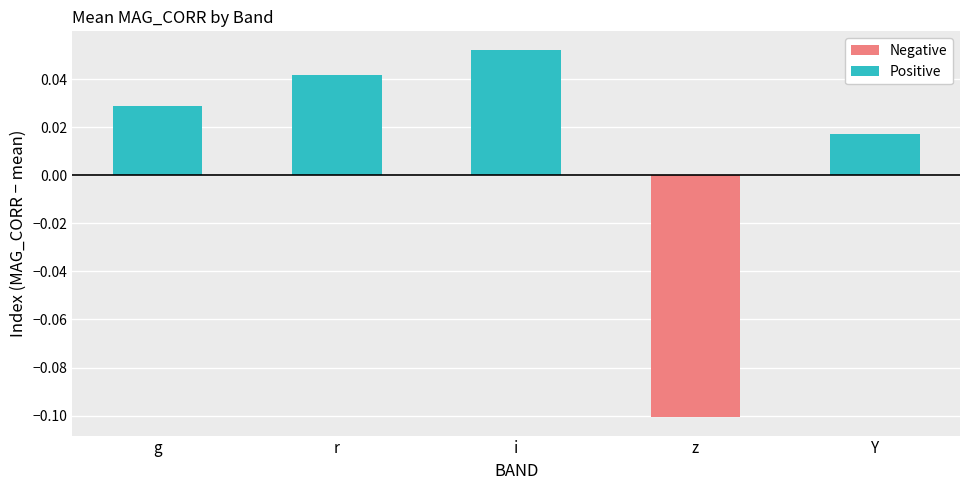

Are the bars horizontal?

No